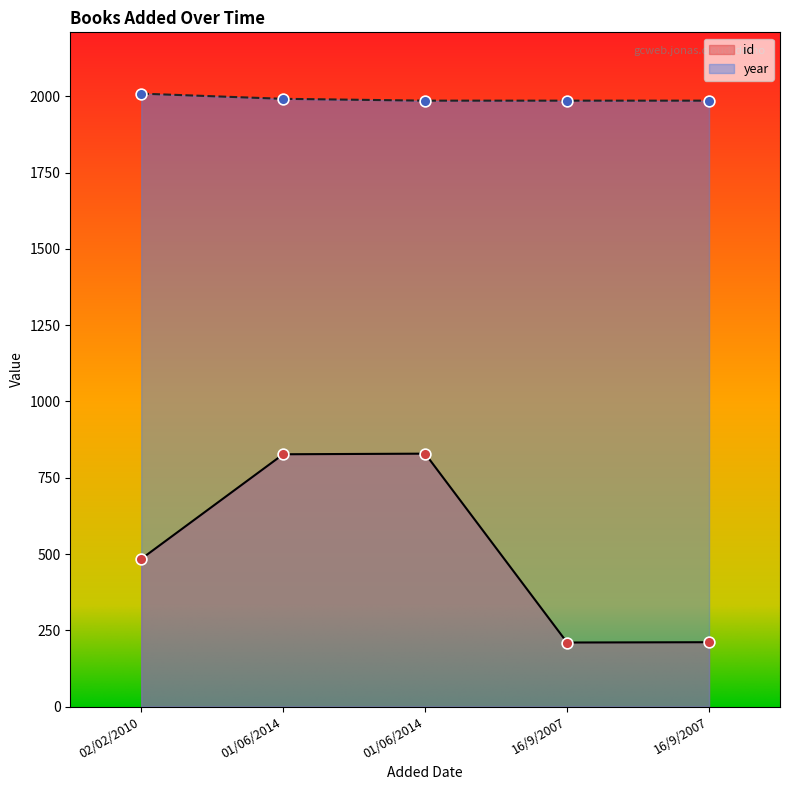

At how many categories does at least one series exceed 334?

5